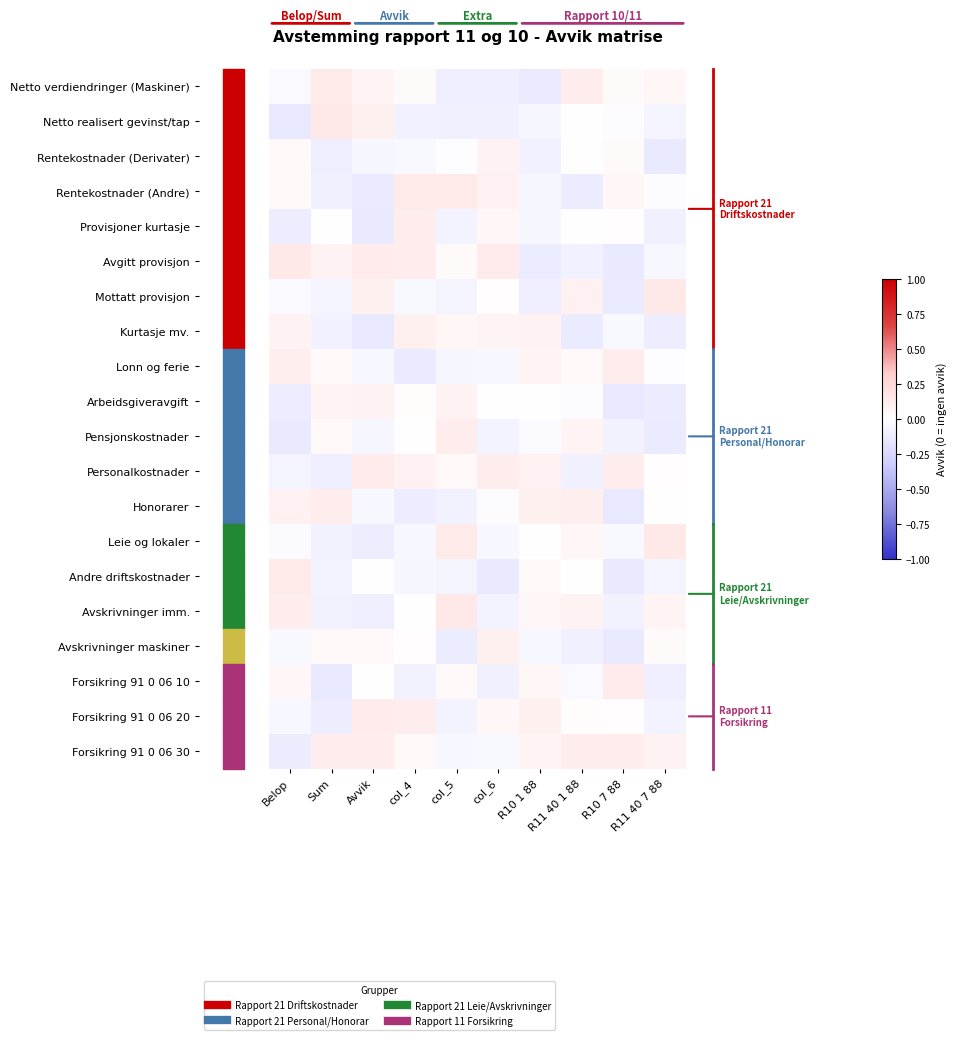

Reading left to right, list all the values displayed in this chart.

Netto verdiendringer (Maskiner): Belop=-0.0	Sum=0.1	Avvik=0.1	col_4=0.0	col_5=-0.1	col_6=-0.1	R10 1 88=-0.1	R11 40 1 88=0.1	R10 7 88=0.0	R11 40 7 88=0.1
Netto realisert gevinst/tap: Belop=-0.1	Sum=0.1	Avvik=0.1	col_4=-0.1	col_5=-0.1	col_6=-0.1	R10 1 88=-0.1	R11 40 1 88=0.0	R10 7 88=-0.0	R11 40 7 88=-0.1
Rentekostnader (Derivater): Belop=0.0	Sum=-0.1	Avvik=-0.1	col_4=-0.0	col_5=-0.0	col_6=0.1	R10 1 88=-0.1	R11 40 1 88=0.0	R10 7 88=0.0	R11 40 7 88=-0.1
Rentekostnader (Andre): Belop=0.0	Sum=-0.1	Avvik=-0.1	col_4=0.1	col_5=0.1	col_6=0.1	R10 1 88=-0.1	R11 40 1 88=-0.1	R10 7 88=0.1	R11 40 7 88=-0.0
Provisjoner kurtasje: Belop=-0.1	Sum=-0.0	Avvik=-0.1	col_4=0.1	col_5=-0.1	col_6=0.0	R10 1 88=-0.1	R11 40 1 88=0.0	R10 7 88=0.0	R11 40 7 88=-0.1
Avgitt provisjon: Belop=0.1	Sum=0.1	Avvik=0.1	col_4=0.1	col_5=0.0	col_6=0.1	R10 1 88=-0.1	R11 40 1 88=-0.1	R10 7 88=-0.1	R11 40 7 88=-0.1
Mottatt provisjon: Belop=-0.0	Sum=-0.1	Avvik=0.1	col_4=-0.0	col_5=-0.1	col_6=0.0	R10 1 88=-0.1	R11 40 1 88=0.1	R10 7 88=-0.1	R11 40 7 88=0.1
Kurtasje mv.: Belop=0.1	Sum=-0.1	Avvik=-0.1	col_4=0.1	col_5=0.1	col_6=0.1	R10 1 88=0.1	R11 40 1 88=-0.1	R10 7 88=-0.0	R11 40 7 88=-0.1
Lonn og ferie: Belop=0.1	Sum=0.0	Avvik=-0.1	col_4=-0.1	col_5=-0.1	col_6=-0.1	R10 1 88=0.1	R11 40 1 88=0.0	R10 7 88=0.1	R11 40 7 88=-0.0
Arbeidsgiveravgift: Belop=-0.1	Sum=0.1	Avvik=0.1	col_4=0.0	col_5=0.1	col_6=-0.0	R10 1 88=0.0	R11 40 1 88=-0.0	R10 7 88=-0.1	R11 40 7 88=-0.1
Pensjonskostnader: Belop=-0.1	Sum=0.0	Avvik=-0.1	col_4=0.0	col_5=0.1	col_6=-0.1	R10 1 88=-0.0	R11 40 1 88=0.1	R10 7 88=-0.1	R11 40 7 88=-0.1
Personalkostnader: Belop=-0.1	Sum=-0.1	Avvik=0.1	col_4=0.1	col_5=0.0	col_6=0.1	R10 1 88=0.1	R11 40 1 88=-0.1	R10 7 88=0.1	R11 40 7 88=0.0
Honorarer: Belop=0.1	Sum=0.1	Avvik=-0.1	col_4=-0.1	col_5=-0.1	col_6=-0.0	R10 1 88=0.1	R11 40 1 88=0.1	R10 7 88=-0.1	R11 40 7 88=0.0
Leie og lokaler: Belop=-0.0	Sum=-0.1	Avvik=-0.1	col_4=-0.0	col_5=0.1	col_6=-0.1	R10 1 88=0.0	R11 40 1 88=0.1	R10 7 88=-0.0	R11 40 7 88=0.1
Andre driftskostnader: Belop=0.1	Sum=-0.1	Avvik=-0.0	col_4=-0.1	col_5=-0.1	col_6=-0.1	R10 1 88=0.0	R11 40 1 88=0.0	R10 7 88=-0.1	R11 40 7 88=-0.1
Avskrivninger imm.: Belop=0.1	Sum=-0.1	Avvik=-0.1	col_4=-0.0	col_5=0.1	col_6=-0.1	R10 1 88=0.1	R11 40 1 88=0.1	R10 7 88=-0.1	R11 40 7 88=0.1
Avskrivninger maskiner: Belop=-0.0	Sum=0.0	Avvik=0.0	col_4=0.0	col_5=-0.1	col_6=0.1	R10 1 88=-0.1	R11 40 1 88=-0.1	R10 7 88=-0.1	R11 40 7 88=0.0
Forsikring 91 0 06 10: Belop=0.1	Sum=-0.1	Avvik=0.0	col_4=-0.1	col_5=0.0	col_6=-0.1	R10 1 88=0.1	R11 40 1 88=-0.0	R10 7 88=0.1	R11 40 7 88=-0.1
Forsikring 91 0 06 20: Belop=-0.0	Sum=-0.1	Avvik=0.1	col_4=0.1	col_5=-0.1	col_6=0.0	R10 1 88=0.1	R11 40 1 88=0.0	R10 7 88=0.0	R11 40 7 88=-0.1
Forsikring 91 0 06 30: Belop=-0.1	Sum=0.1	Avvik=0.1	col_4=0.0	col_5=-0.0	col_6=-0.0	R10 1 88=0.1	R11 40 1 88=0.1	R10 7 88=0.1	R11 40 7 88=0.1